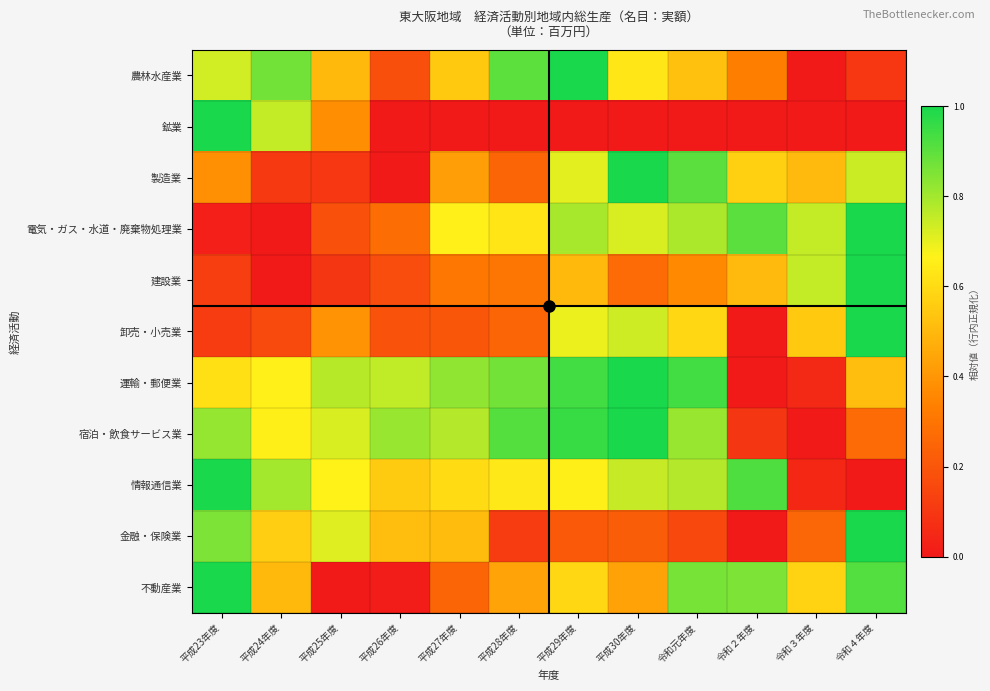

Reading left to right, transcribe all the data shown in this chart.

農林水産業: 平成23年度=0.7	平成24年度=0.9	平成25年度=0.5	平成26年度=0.2	平成27年度=0.5	平成28年度=0.9	平成29年度=1.0	平成30年度=0.6	令和元年度=0.5	令和２年度=0.3	令和３年度=0.0	令和４年度=0.1
鉱業: 平成23年度=1.0	平成24年度=0.8	平成25年度=0.4	平成26年度=0.0	平成27年度=0.0	平成28年度=0.0	平成29年度=0.0	平成30年度=0.0	令和元年度=0.0	令和２年度=0.0	令和３年度=0.0	令和４年度=0.0
製造業: 平成23年度=0.4	平成24年度=0.1	平成25年度=0.1	平成26年度=0.0	平成27年度=0.4	平成28年度=0.2	平成29年度=0.7	平成30年度=1.0	令和元年度=0.9	令和２年度=0.6	令和３年度=0.5	令和４年度=0.7
電気・ガス・水道・廃棄物処理業: 平成23年度=0.0	平成24年度=0.0	平成25年度=0.2	平成26年度=0.3	平成27年度=0.7	平成28年度=0.6	平成29年度=0.8	平成30年度=0.7	令和元年度=0.8	令和２年度=0.9	令和３年度=0.8	令和４年度=1.0
建設業: 平成23年度=0.1	平成24年度=0.0	平成25年度=0.1	平成26年度=0.2	平成27年度=0.3	平成28年度=0.3	平成29年度=0.5	平成30年度=0.3	令和元年度=0.4	令和２年度=0.5	令和３年度=0.8	令和４年度=1.0
卸売・小売業: 平成23年度=0.1	平成24年度=0.2	平成25年度=0.4	平成26年度=0.2	平成27年度=0.2	平成28年度=0.2	平成29年度=0.7	平成30年度=0.7	令和元年度=0.6	令和２年度=0.0	令和３年度=0.6	令和４年度=1.0
運輸・郵便業: 平成23年度=0.6	平成24年度=0.7	平成25年度=0.8	平成26年度=0.8	平成27年度=0.8	平成28年度=0.9	平成29年度=0.9	平成30年度=1.0	令和元年度=0.9	令和２年度=0.0	令和３年度=0.1	令和４年度=0.5
宿泊・飲食サービス業: 平成23年度=0.8	平成24年度=0.7	平成25年度=0.7	平成26年度=0.8	平成27年度=0.8	平成28年度=0.9	平成29年度=1.0	平成30年度=1.0	令和元年度=0.8	令和２年度=0.1	令和３年度=0.0	令和４年度=0.3
情報通信業: 平成23年度=1.0	平成24年度=0.8	平成25年度=0.7	平成26年度=0.6	平成27年度=0.6	平成28年度=0.6	平成29年度=0.7	平成30年度=0.7	令和元年度=0.8	令和２年度=0.9	令和３年度=0.0	令和４年度=0.0
金融・保険業: 平成23年度=0.9	平成24年度=0.6	平成25年度=0.7	平成26年度=0.5	平成27年度=0.5	平成28年度=0.1	平成29年度=0.2	平成30年度=0.2	令和元年度=0.2	令和２年度=0.0	令和３年度=0.3	令和４年度=1.0
不動産業: 平成23年度=1.0	平成24年度=0.5	平成25年度=0.0	平成26年度=0.0	平成27年度=0.2	平成28年度=0.4	平成29年度=0.6	平成30年度=0.4	令和元年度=0.9	令和２年度=0.9	令和３年度=0.6	令和４年度=0.9